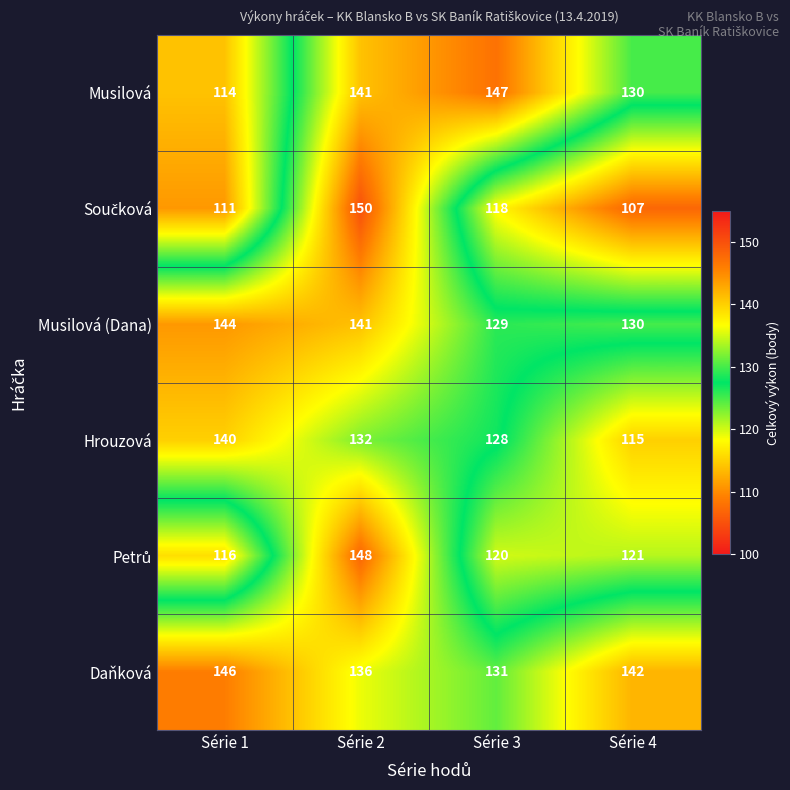

True or false: Musilová has a value of 175 at Série 4.

False